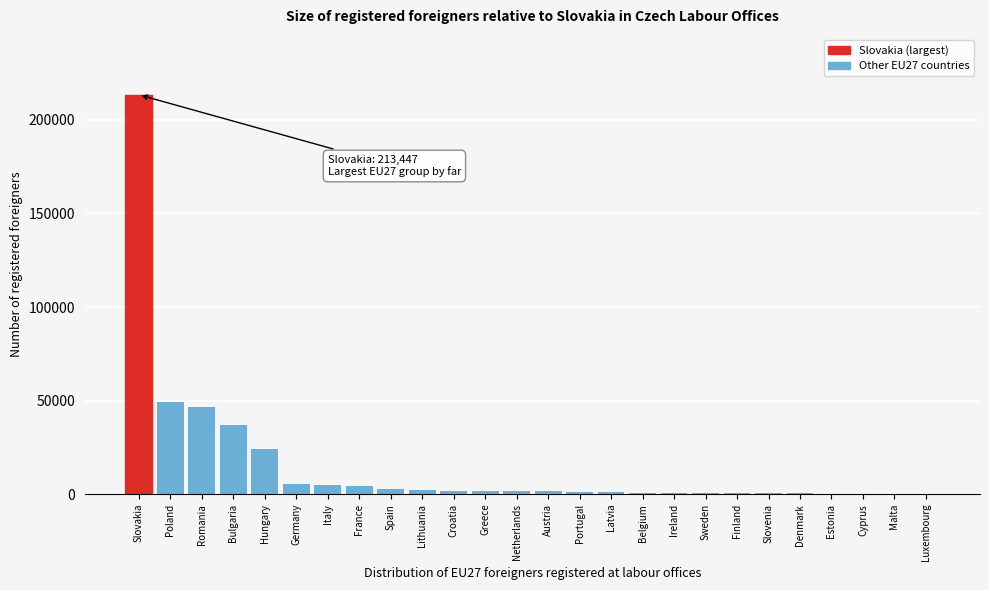

Which has a higher value, Cyprus or Poland?

Poland